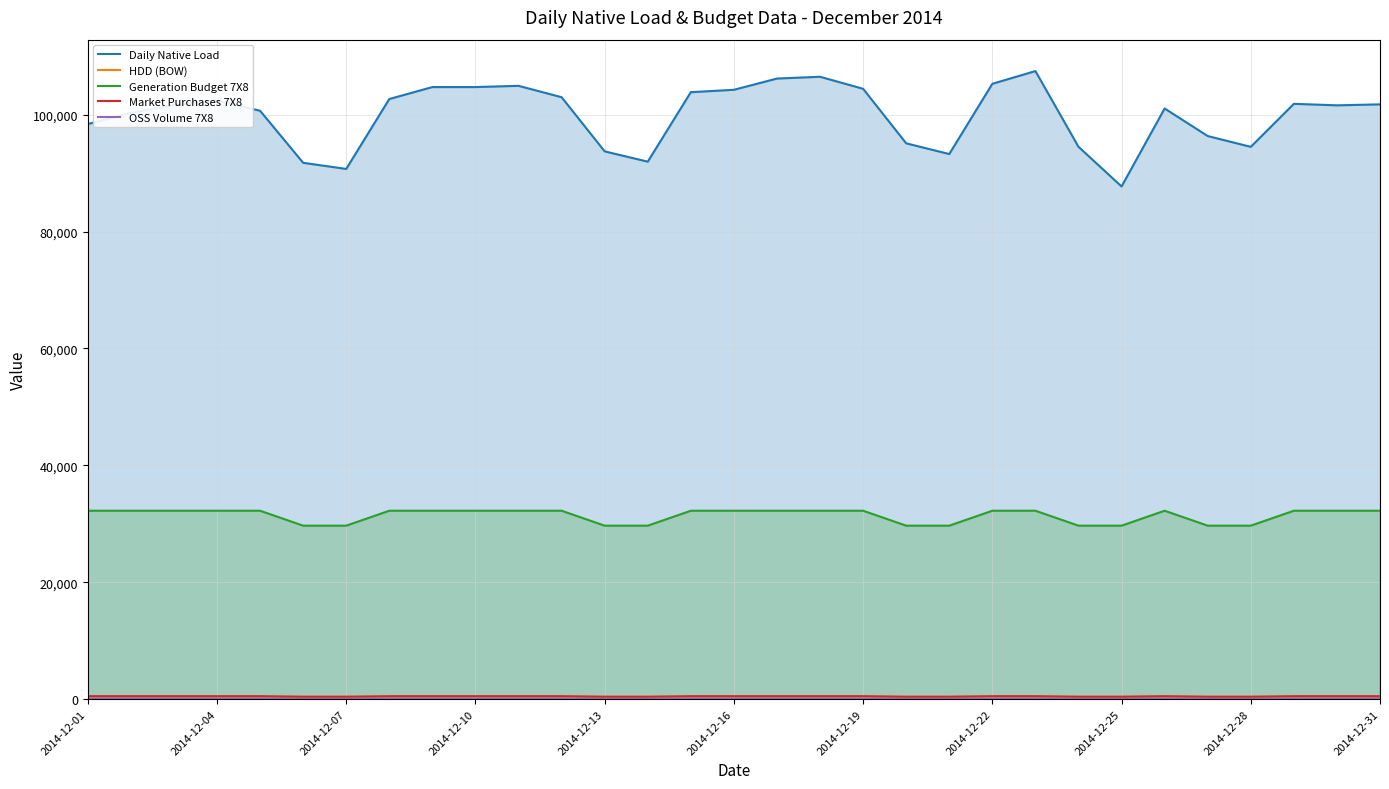

What is the total value across all series at 25?

133891.6